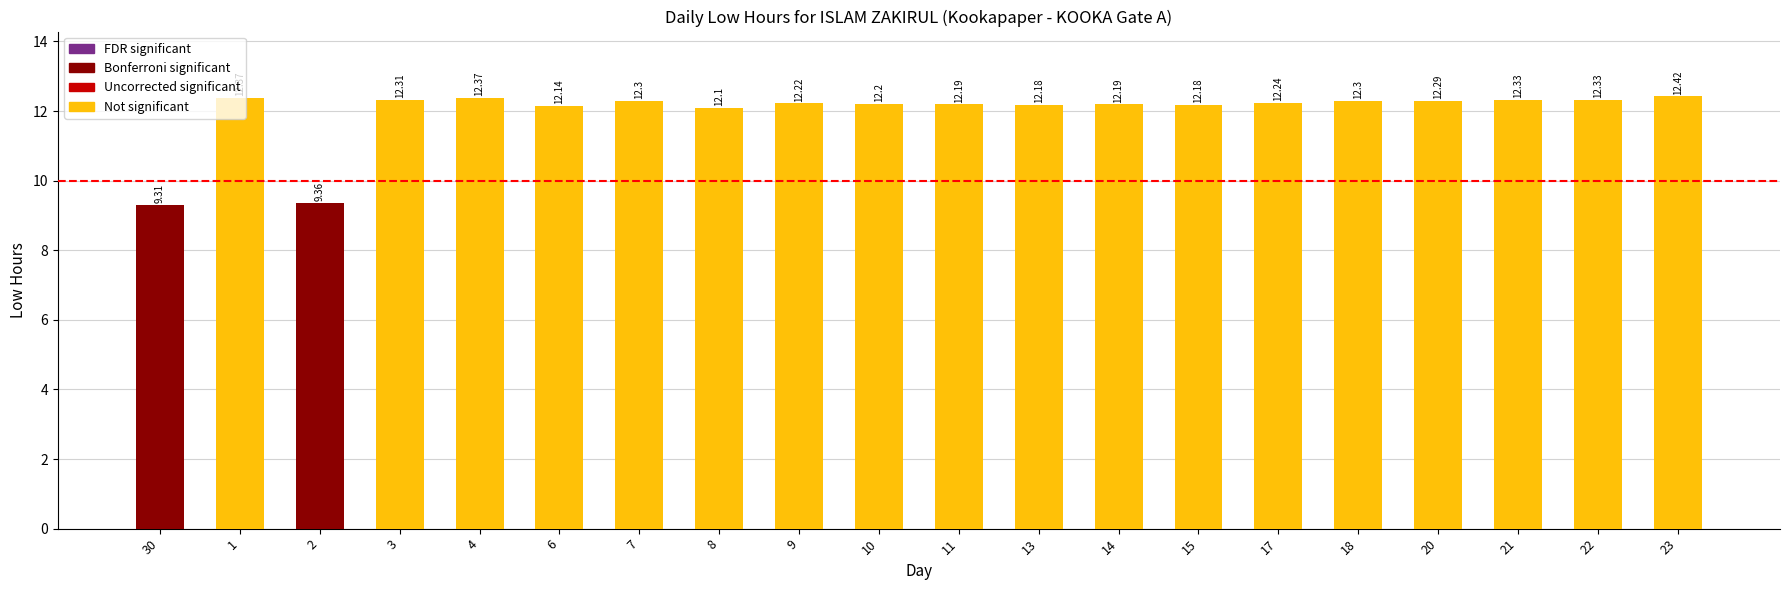

What is the sum of the values at 18 and 22?

24.6